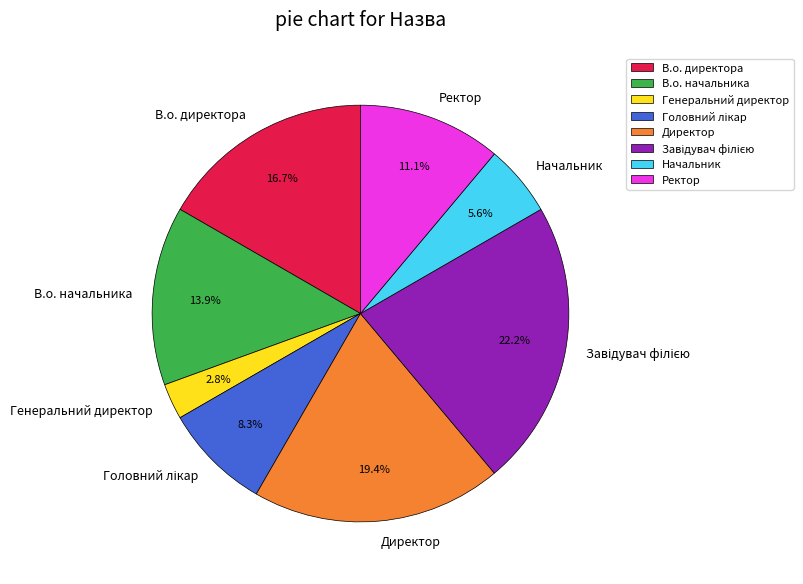

What percentage is the В.о. директора slice, to the nearest percent?

17%